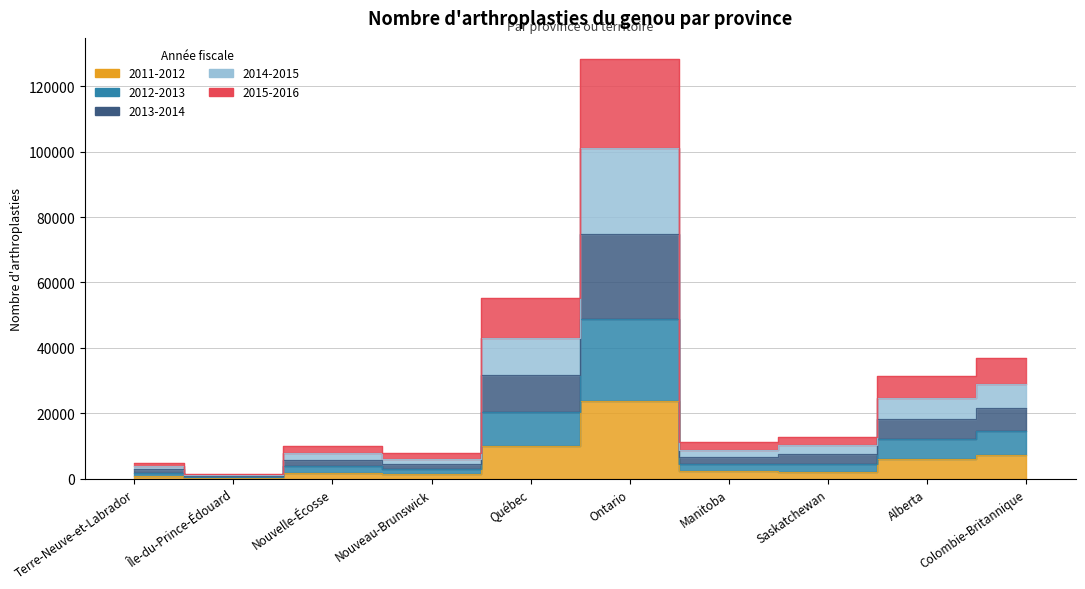

What is the spread (max minus min) of values at Île-du-Prince-Édouard?

1260